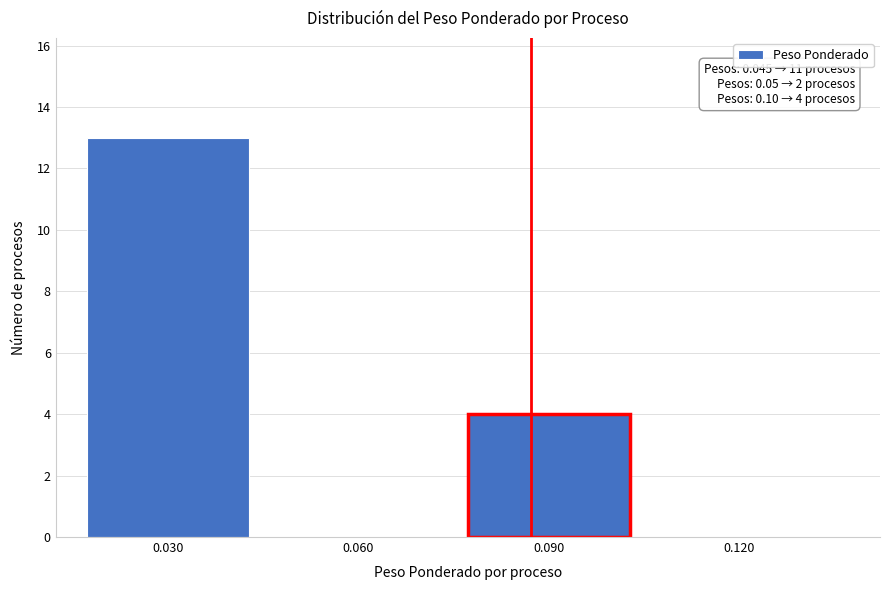

Reading left to right, what are all the values shown in this chart?

0.030=13	0.060=0	0.090=4	0.120=0